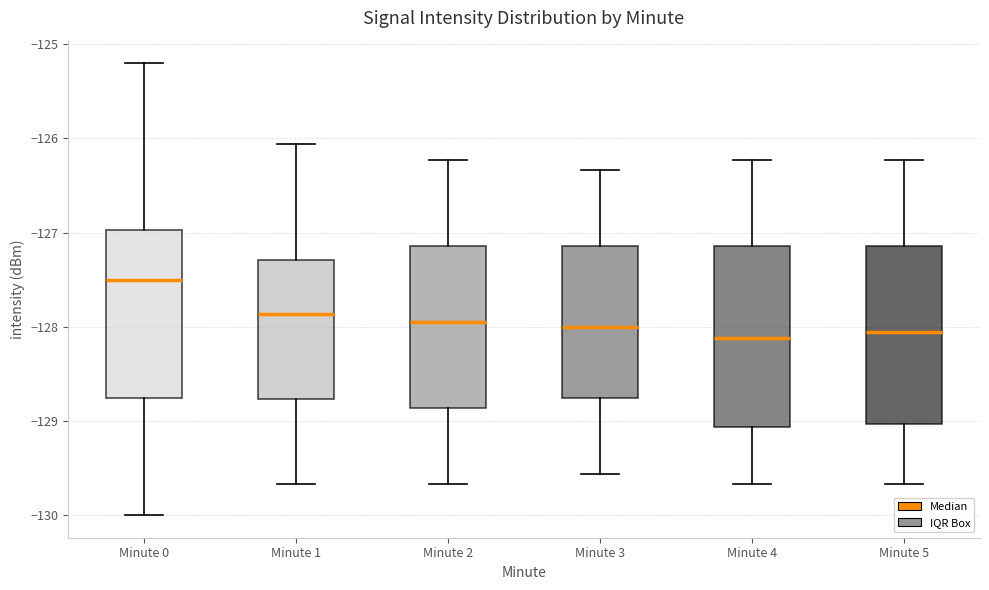

Reading left to right, read every box against the y-axis: the position of its median line, the range the box covers, and the ends of its whiskers. The values are not printed on the chart, so give them approximately, as read against the axis.

Minute 0: median -127.5, box -128.8 to -127.0, whiskers -130.0 to -125.2
Minute 1: median -127.9, box -128.8 to -127.3, whiskers -129.7 to -126.1
Minute 2: median -127.9, box -128.9 to -127.1, whiskers -129.7 to -126.2
Minute 3: median -128.0, box -128.8 to -127.1, whiskers -129.6 to -126.3
Minute 4: median -128.1, box -129.1 to -127.1, whiskers -129.7 to -126.2
Minute 5: median -128.1, box -129.0 to -127.1, whiskers -129.7 to -126.2